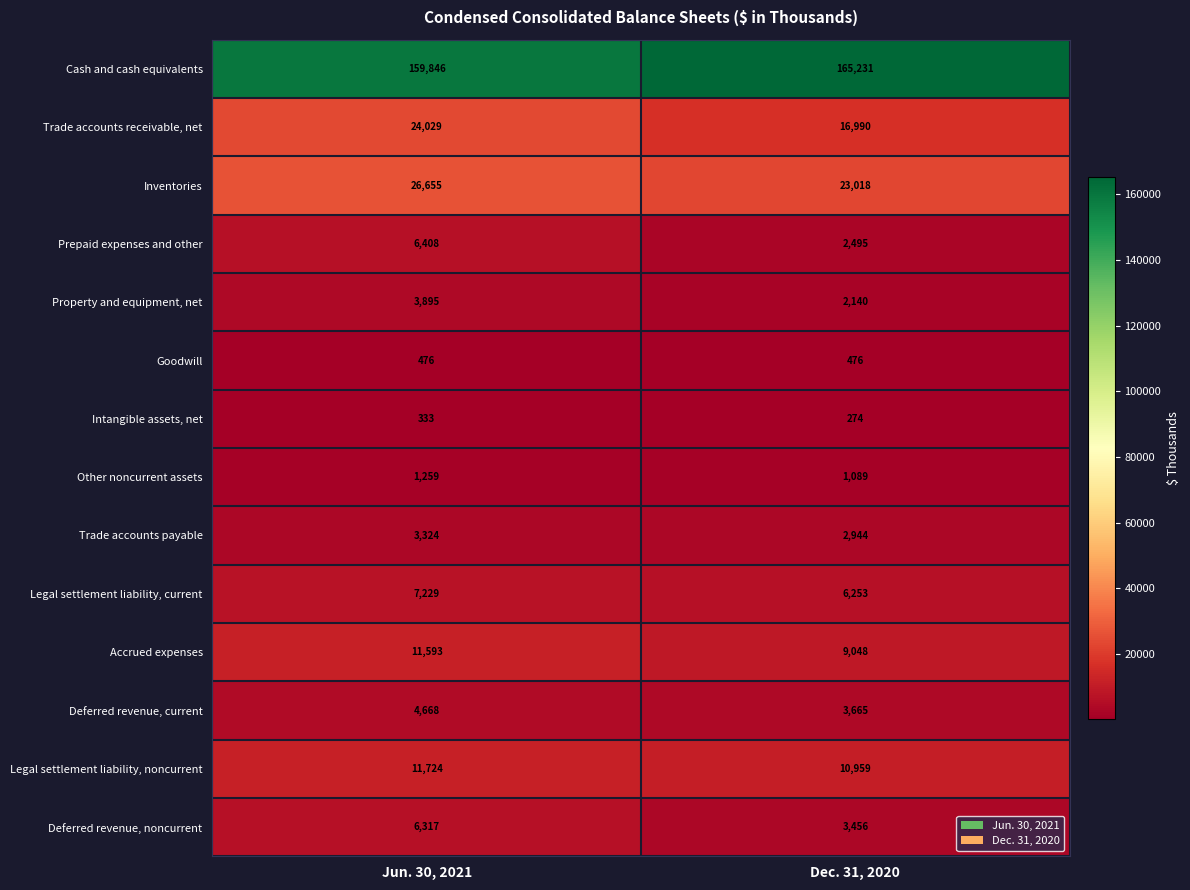

What is the sum of all Other noncurrent assets values?

2348